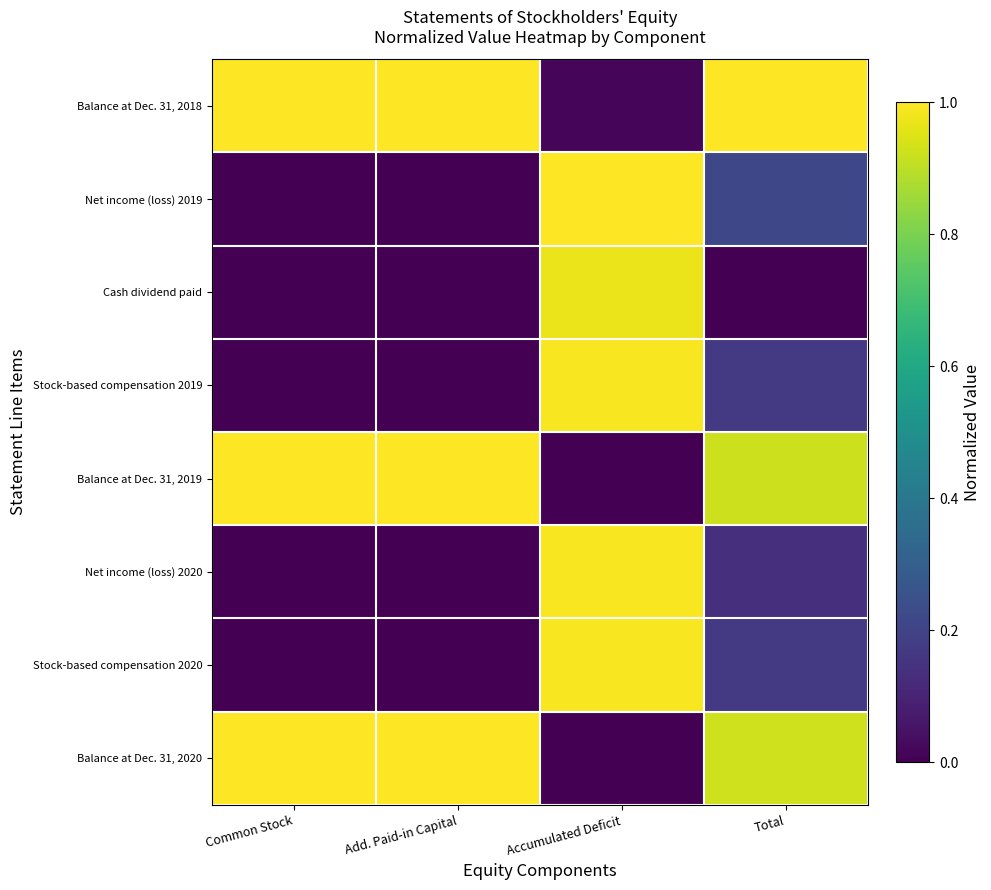

Rank the series by their maximum value, from lowest to highest.

Cash dividend paid, Net income (loss) 2020, Stock-based compensation 2019, Stock-based compensation 2020, Balance at Dec. 31, 2018, Net income (loss) 2019, Balance at Dec. 31, 2019, Balance at Dec. 31, 2020